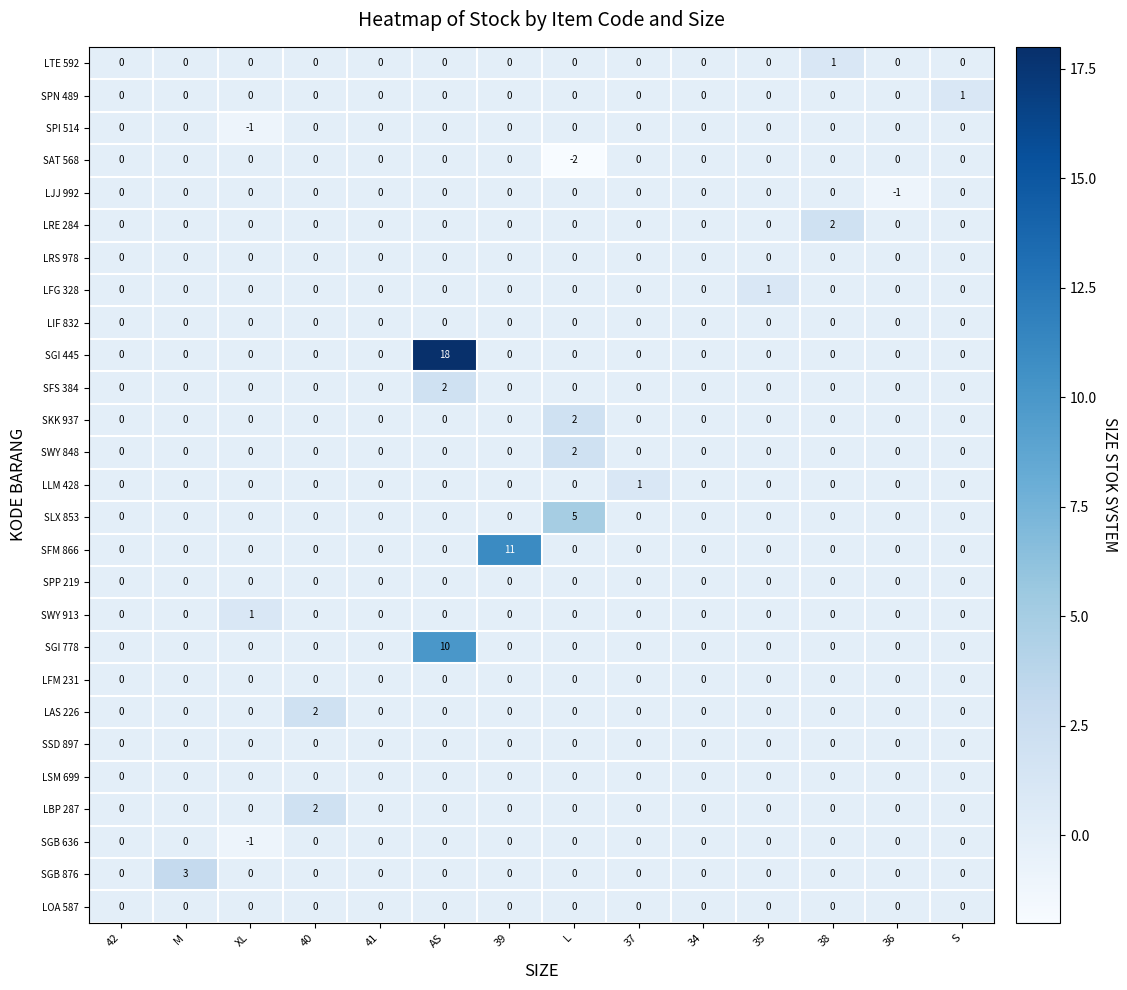

What is the difference between the maximum and minimum values in the SGI 445 series?

18